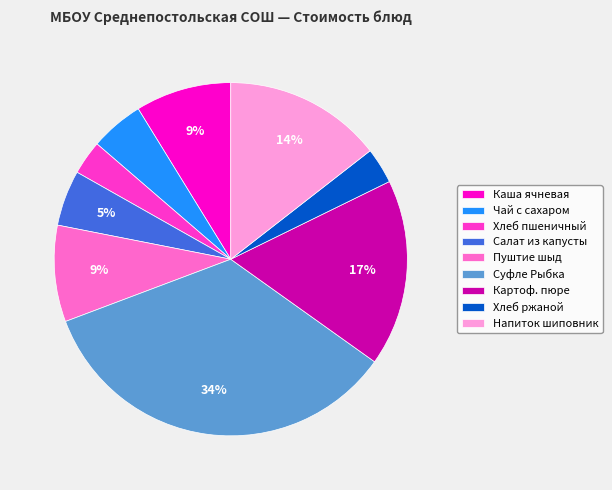

What percentage is the Чай с сахаром slice, to the nearest percent?

5%